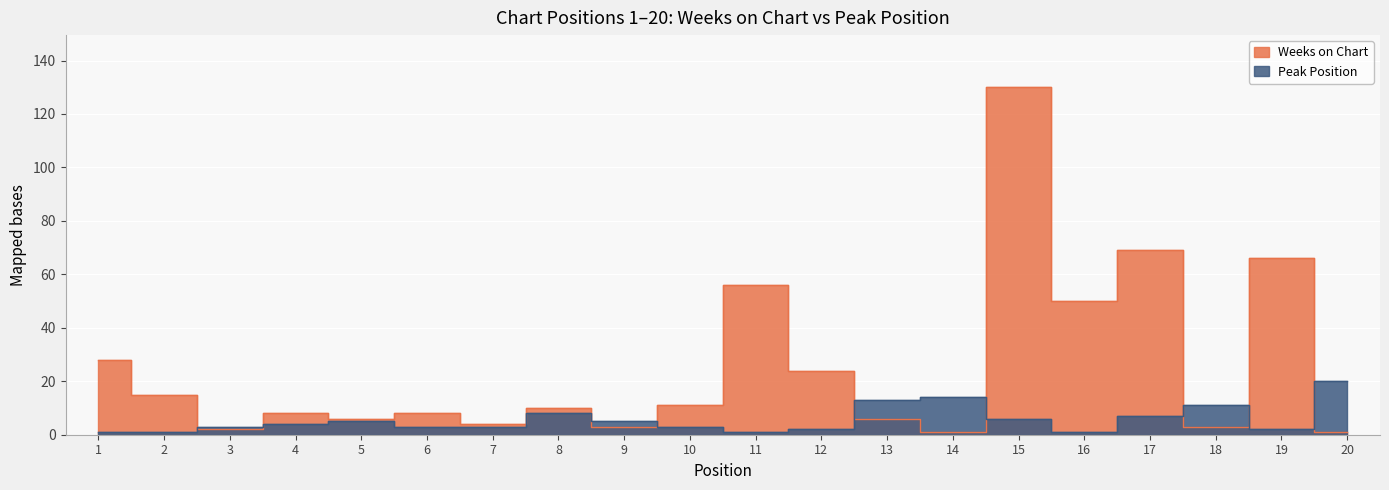

List the labels in order of Peak Position value, largest first.

20, 14, 13, 18, 8, 17, 15, 5, 9, 4, 3, 6, 7, 10, 12, 19, 1, 2, 11, 16